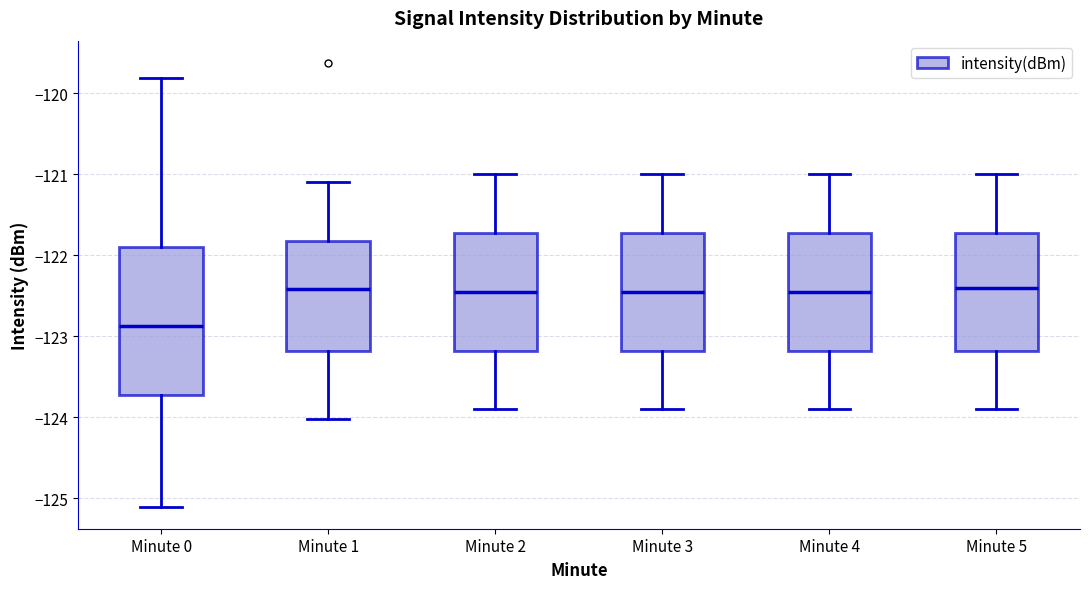

Reading left to right, transcribe this box plot: for each box, give where its median line is, the range the box spans, and where its two whiskers end, as read against the y-axis. The values are not printed on the chart, so give them approximately, as read against the axis.

Minute 0: median -122.9, box -123.7 to -121.9, whiskers -125.1 to -119.8
Minute 1: median -122.4, box -123.2 to -121.8, whiskers -124.0 to -121.1
Minute 2: median -122.4, box -123.2 to -121.7, whiskers -123.9 to -121.0
Minute 3: median -122.4, box -123.2 to -121.7, whiskers -123.9 to -121.0
Minute 4: median -122.4, box -123.2 to -121.7, whiskers -123.9 to -121.0
Minute 5: median -122.4, box -123.2 to -121.7, whiskers -123.9 to -121.0